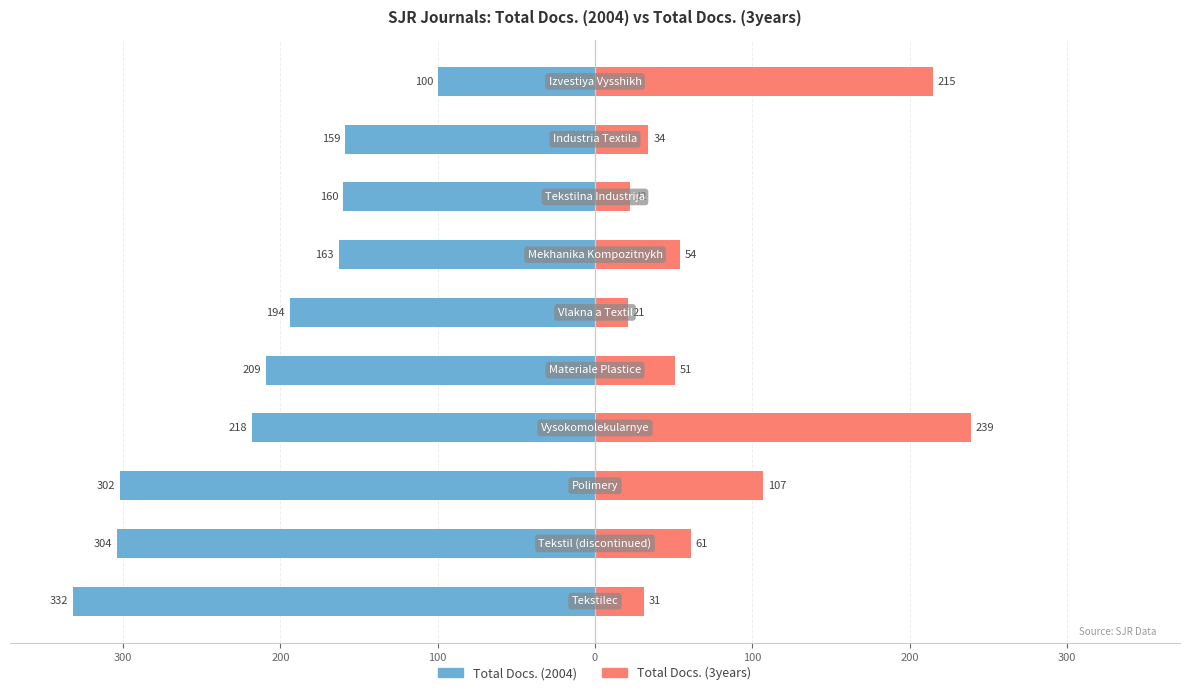

How many groups of bars are there?

10